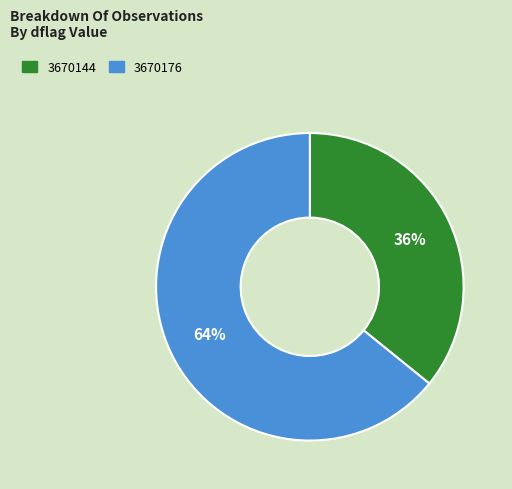

Which category has the biggest portion of the pie?

3670176